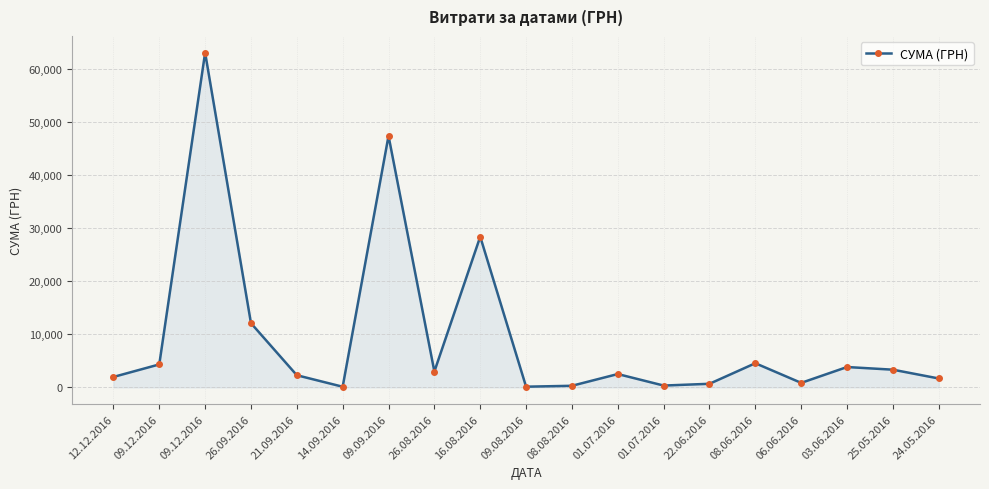

The value at 08.06.2016 is 1066.2. True or false?

False